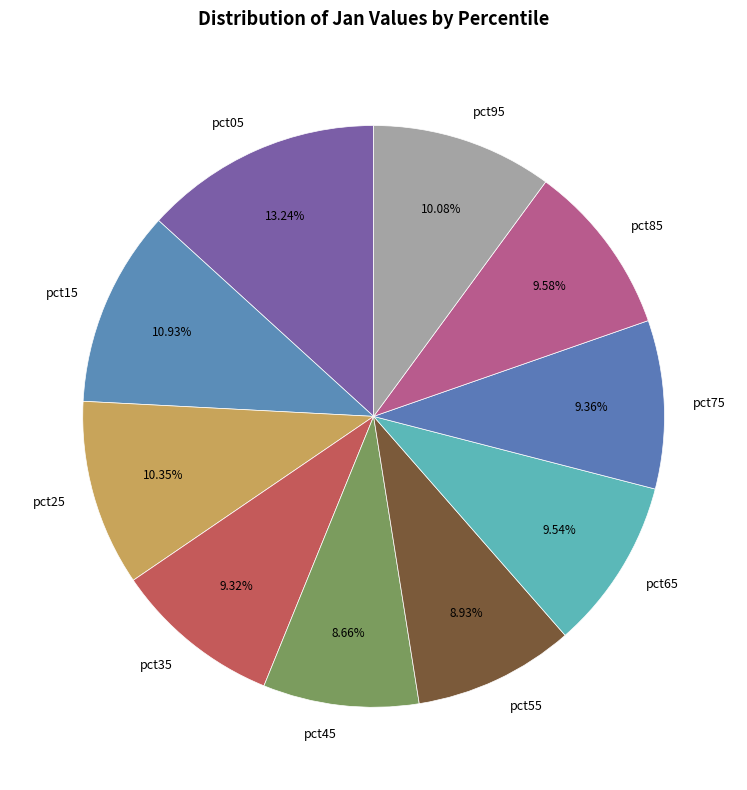

How many slices are in this pie chart?

10